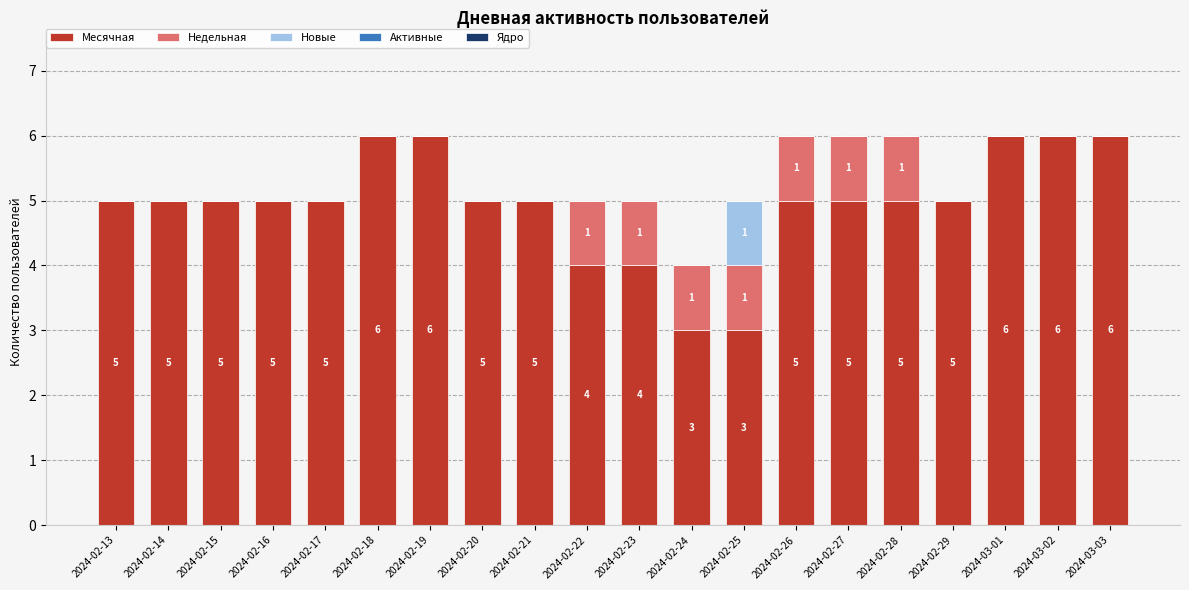

Is it true that Месячная equals 1 at 2024-02-24?

False